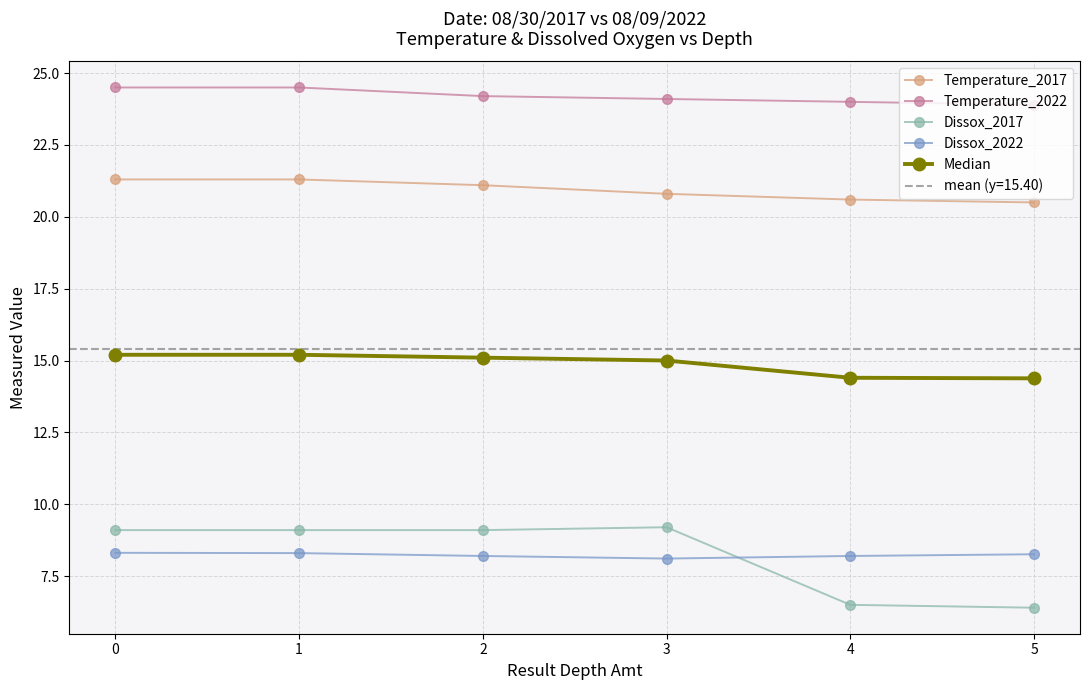

What is the sum of all Temperature_2017 values?

125.6